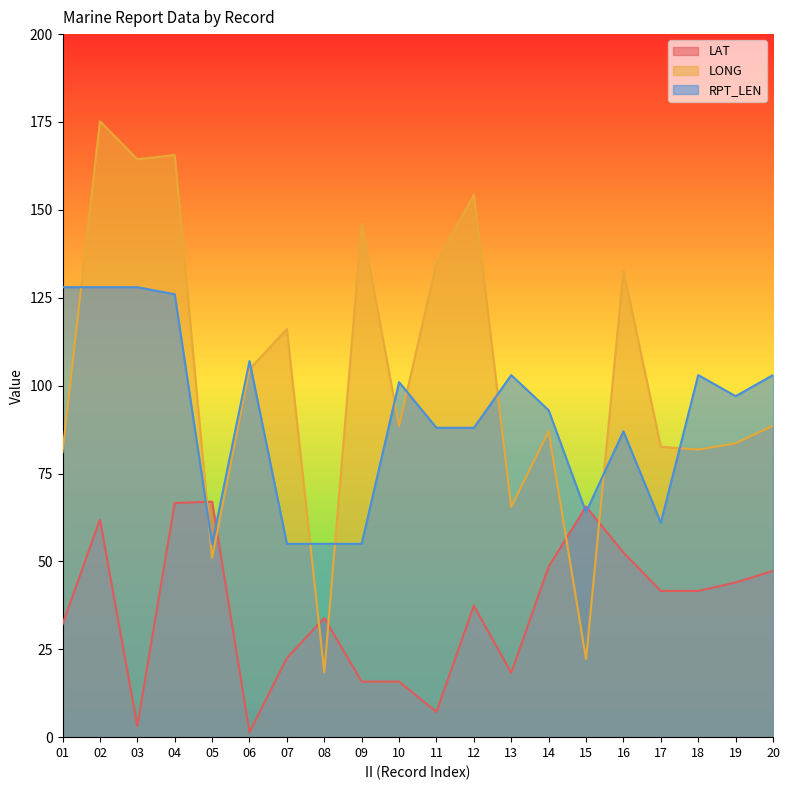

Between 01 and 14, which series saw the biggest shift?

RPT_LEN